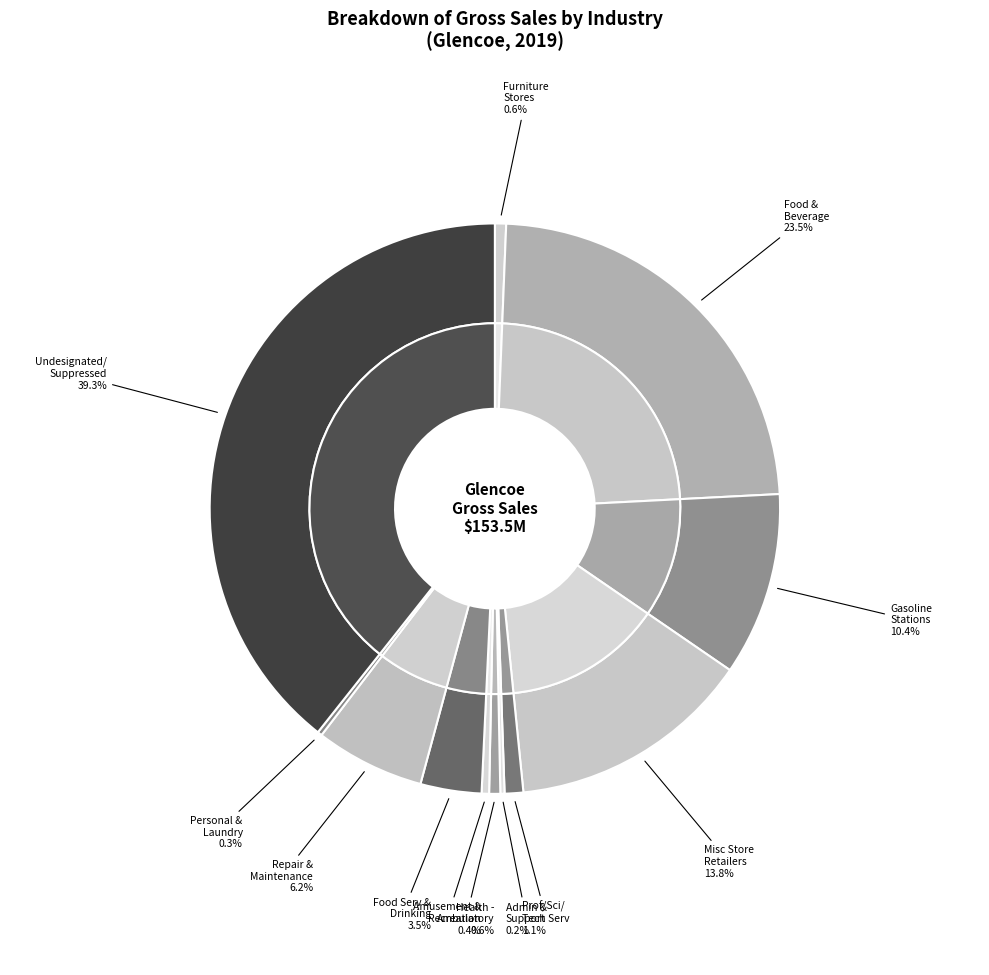

Rank the categories by value from lowest to highest.

561 ADMIN, SUPPORT SERVICES, 812 PERSONAL, LAUNDRY SERVICE, 713 AMUSEMENT, GAMBLING, RECR, 621 HEALTH -AMBULATORY CARE, 442 RETL -FURNITURE STORES, 541 PROF,SCIENTIFIC,TECH SERV, 722 FOOD SERV, DRNKING PLACES, 811 REPAIR, MAINTENANCE, 447 RETL -GASOLINE STATIONS, 453 RETL -MISC STORE RETAILER, 445 RETL -FOOD BEVERAGE STORE, 999 UNDESIGNATED/SUPPRESSED